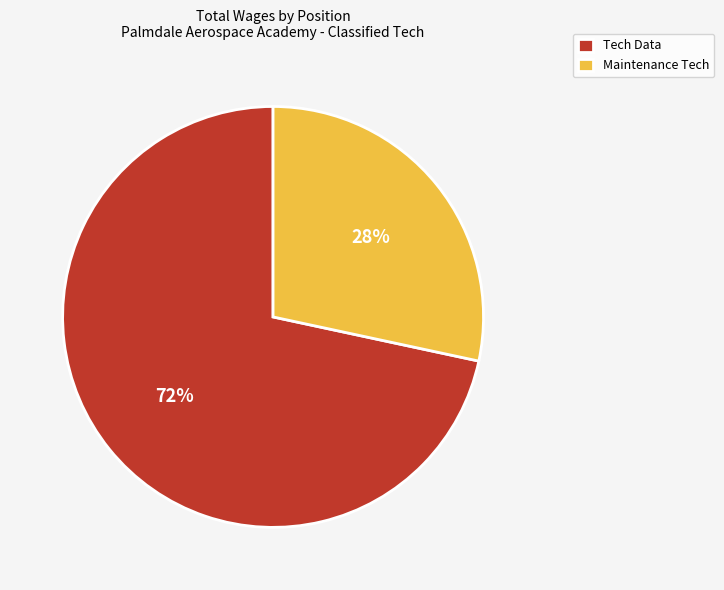

Do Tech Data and Maintenance Tech together represent more than half of the pie?

Yes